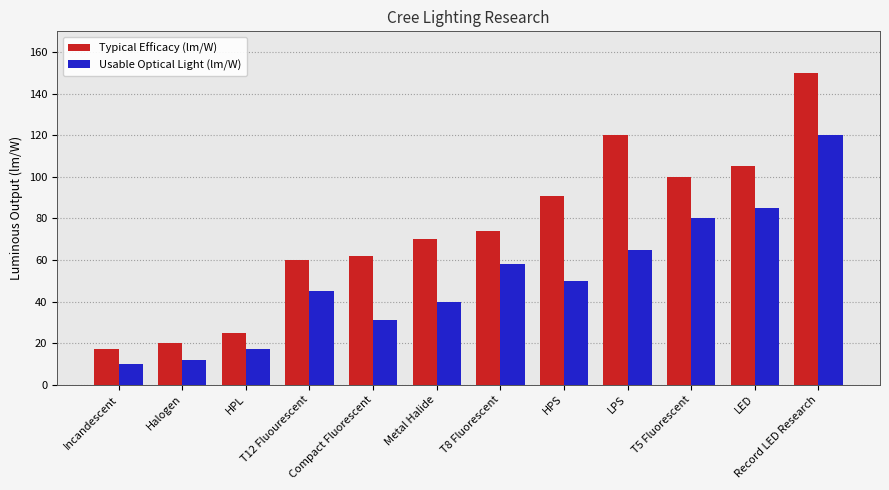

What is the difference between the maximum and second lowest values in the Usable Optical Light (lm/W) series?

108